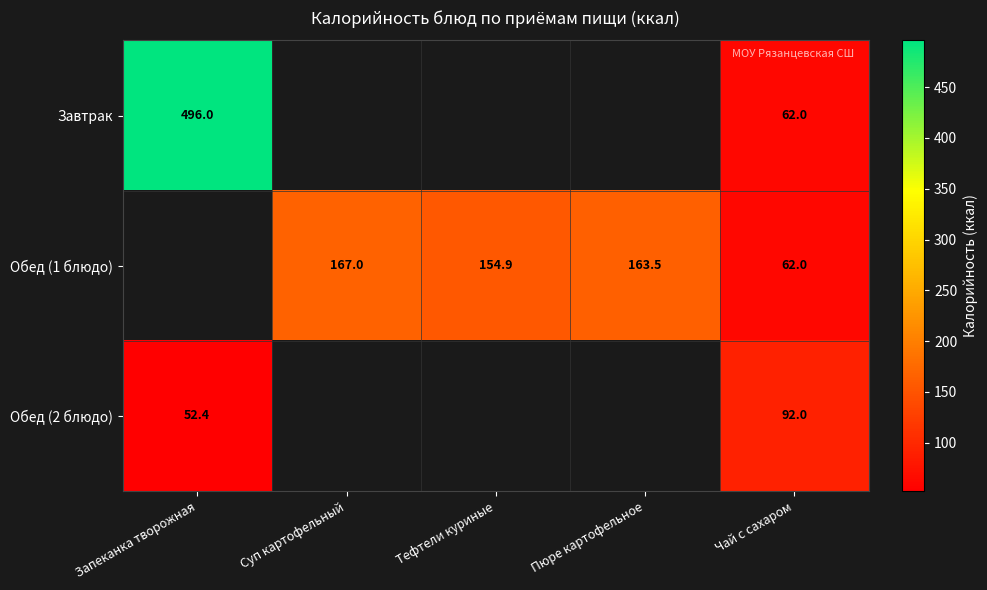

True or false: Обед (1 блюдо) has a value of 90.2 at Чай с сахаром.

False